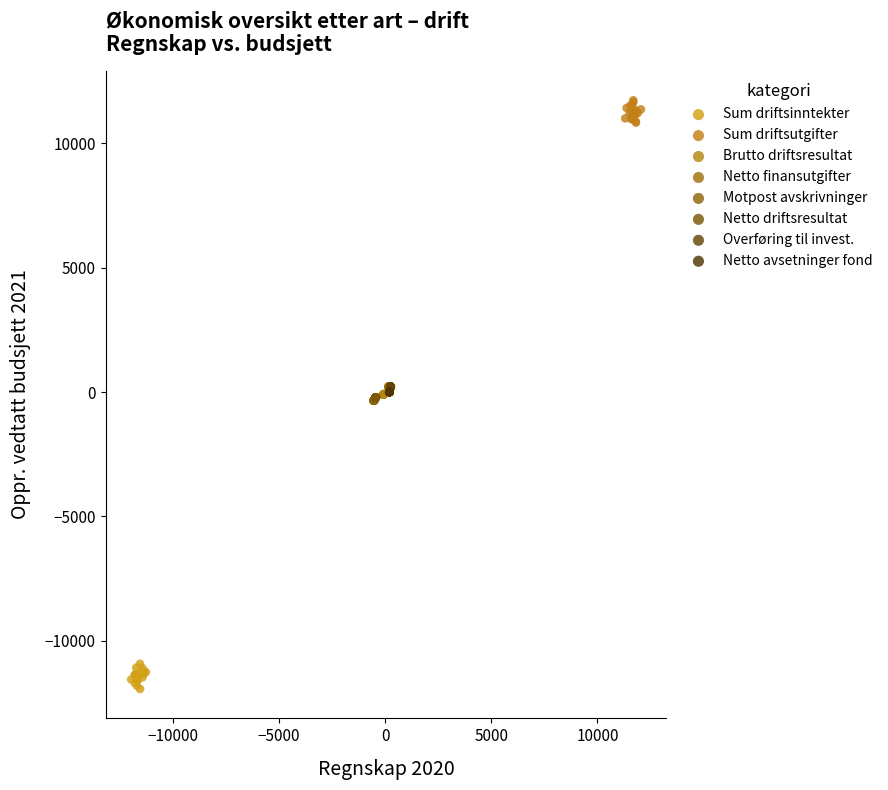

Which series reaches the maximum Y coordinate?

Sum driftsutgifter